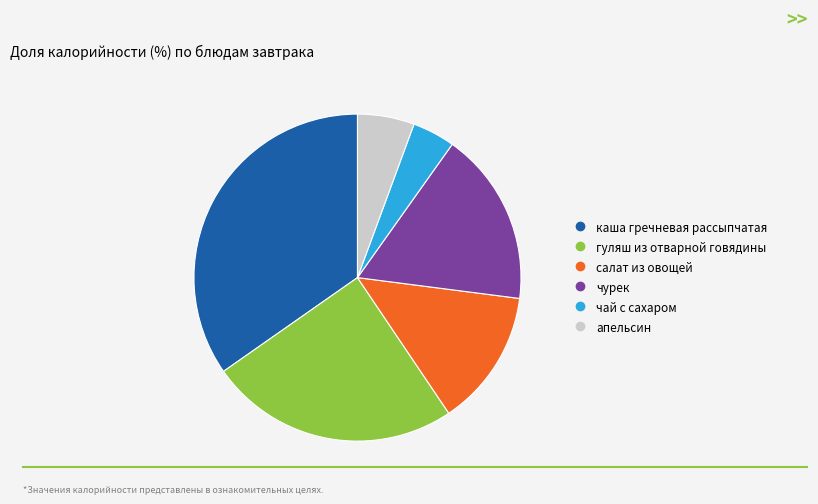

Combined, do чурек and чай с сахаром account for over 50%?

No